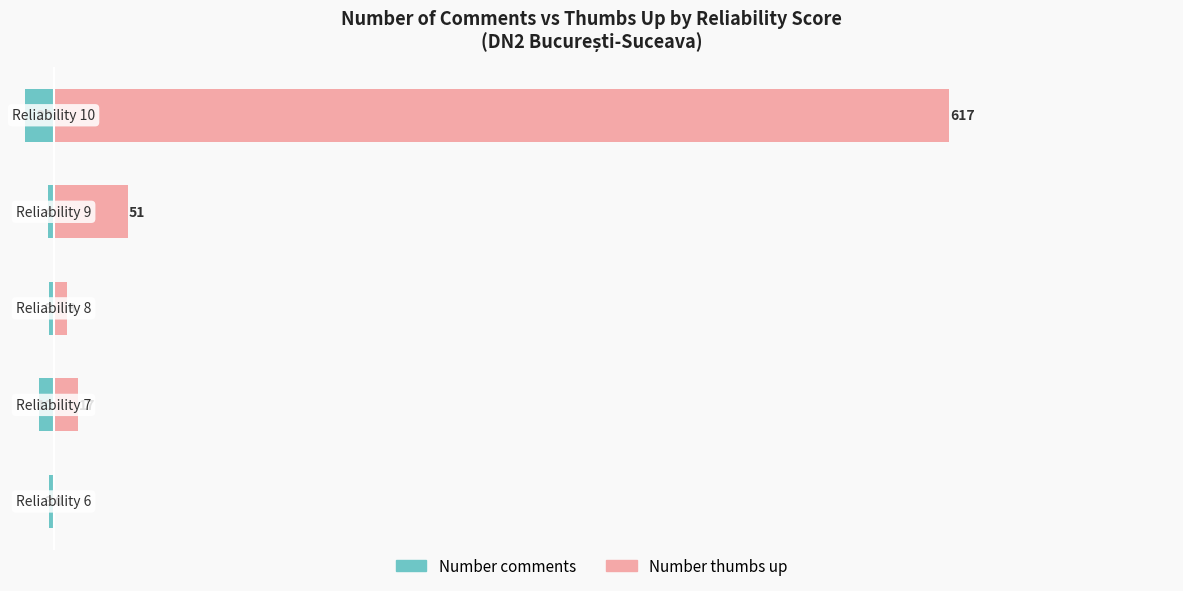

At 1, list the series in order from largest to smallest.

Number thumbs up, Number comments